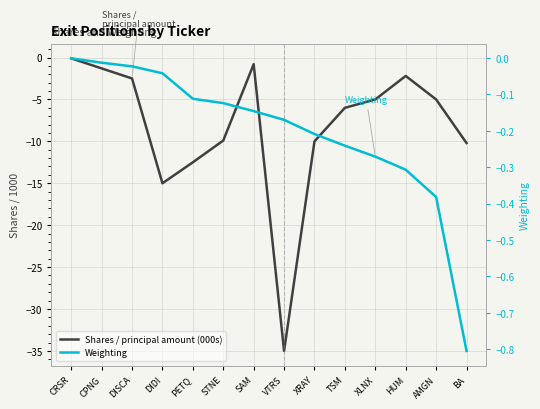

The value of Weighting at TSM is -0.1. True or false?

False